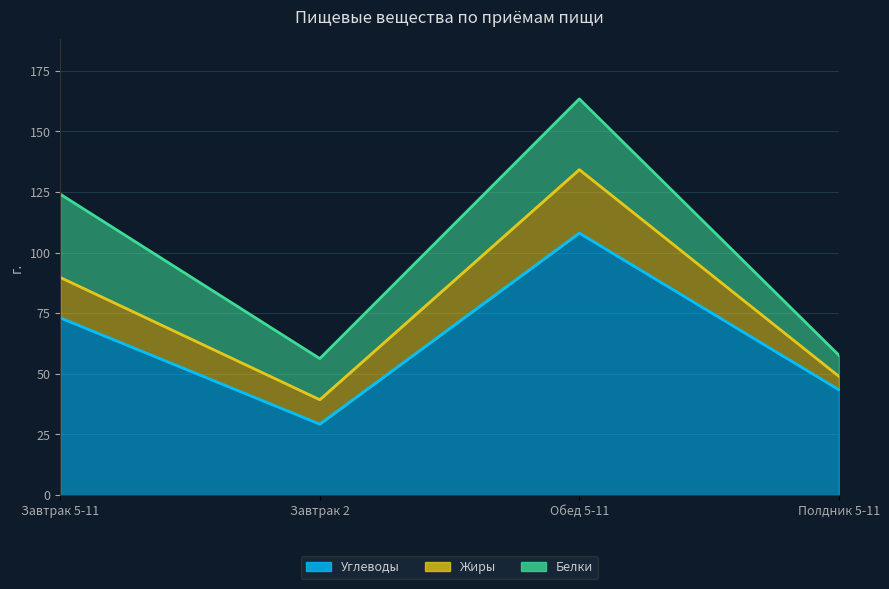

Read the Углеводы value at Обед 5-11.

108.0